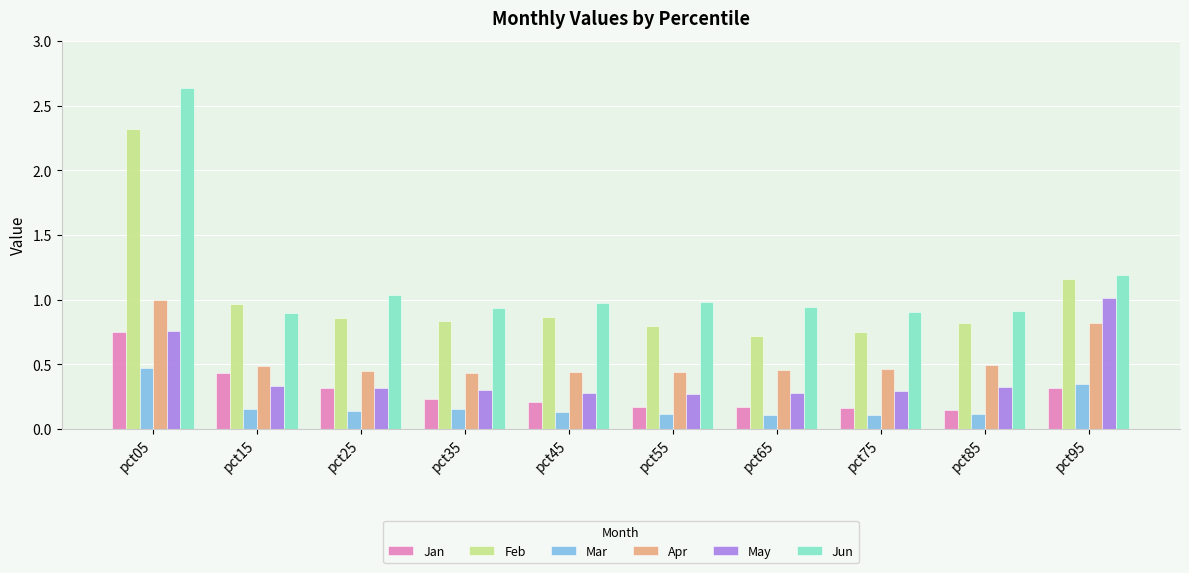

Which series has the widest spread of values?

Jun